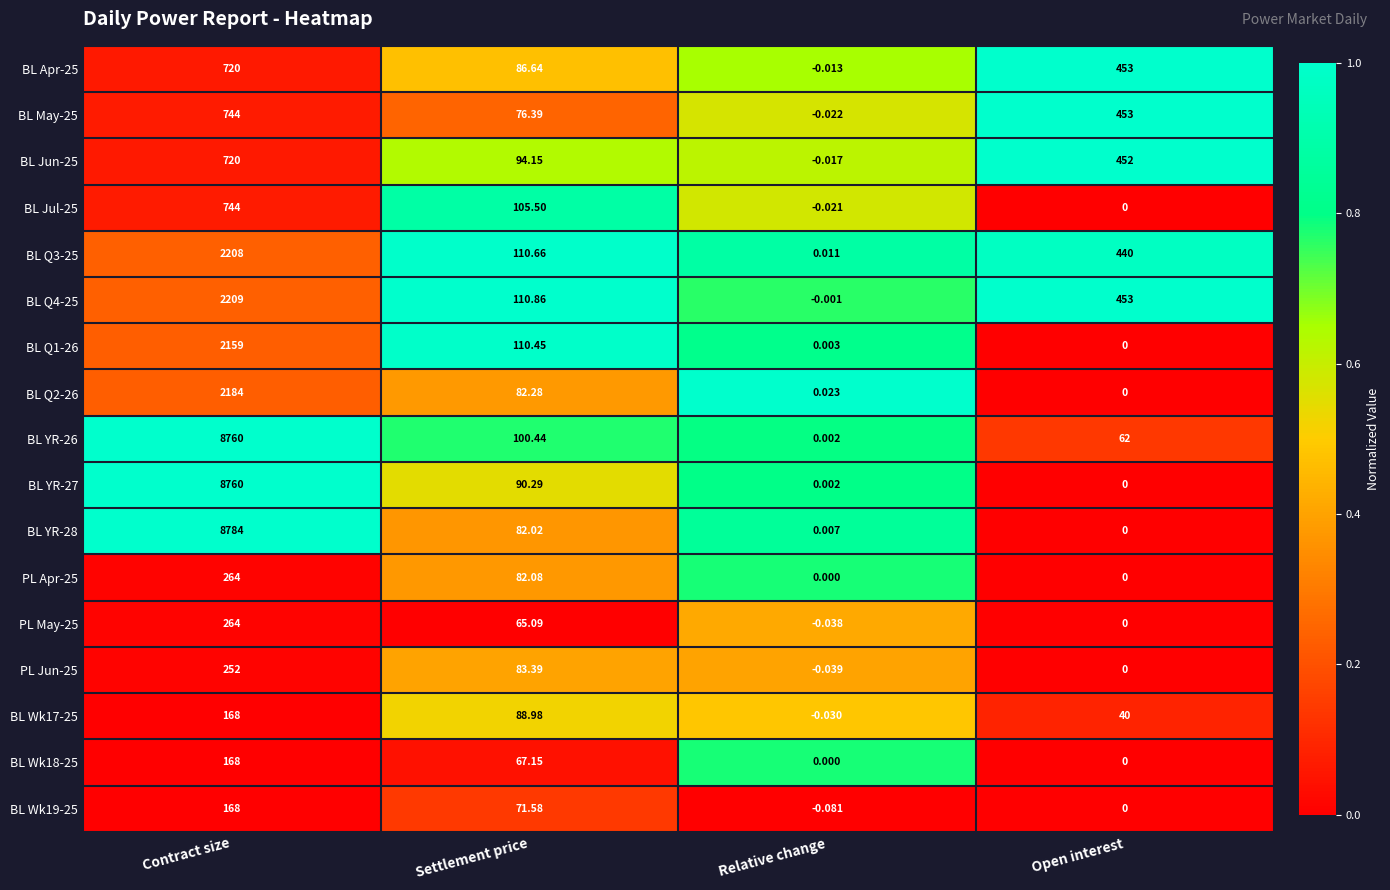

Which series has the widest spread of values?

BL YR-28